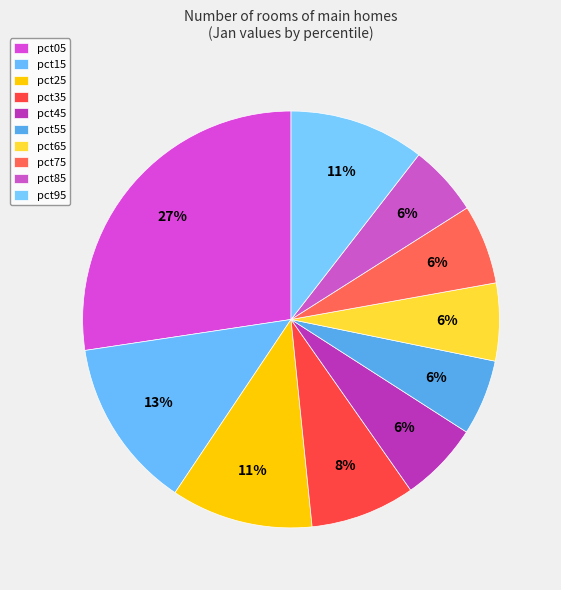

Count the number of slices in the pie.

10